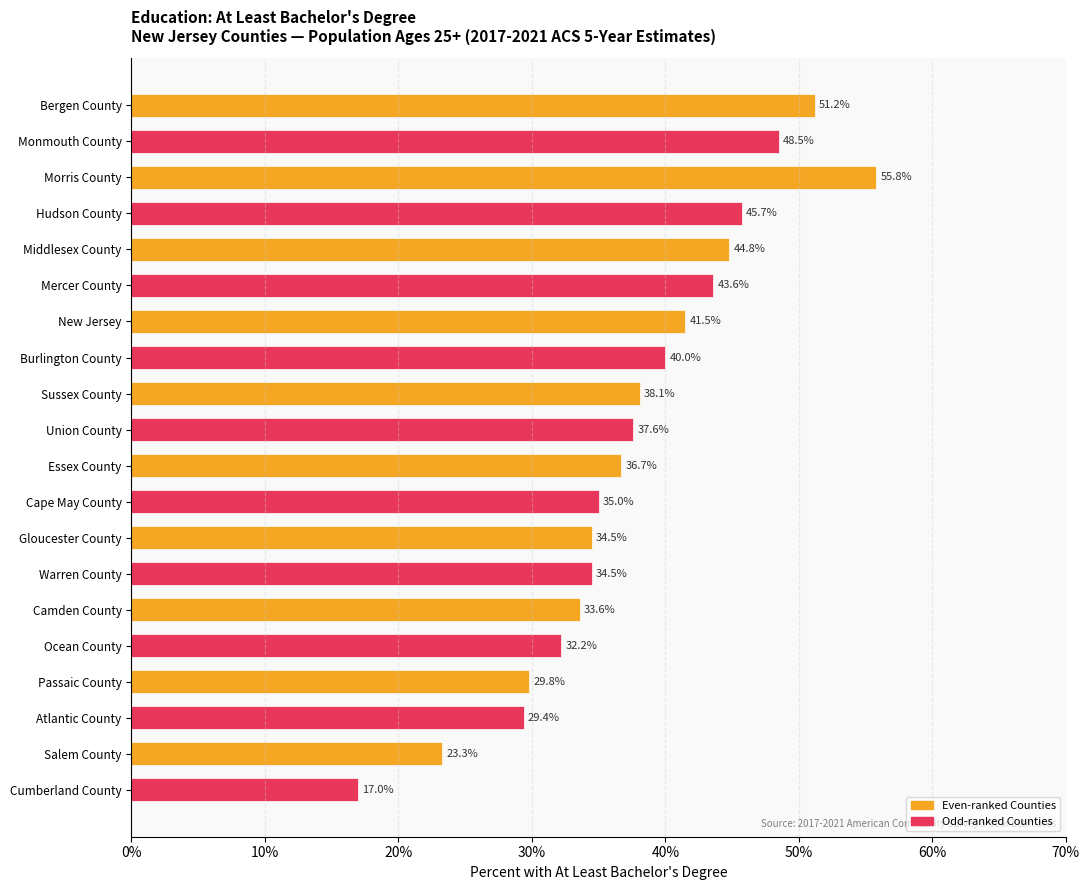

How many bars are there in total?

20